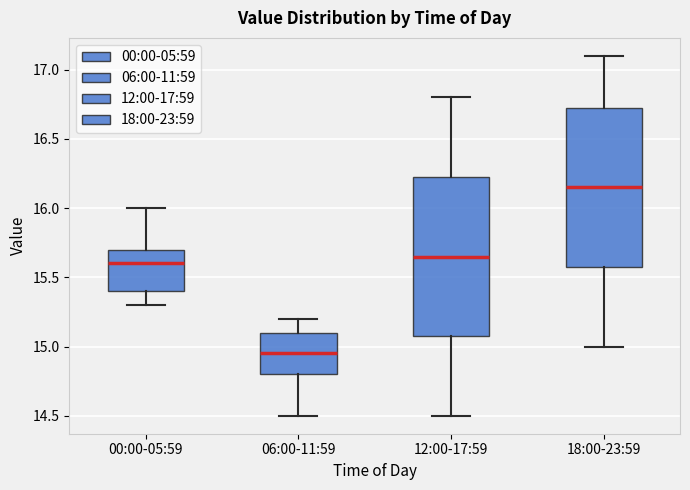

Where does the lower whisker of the box for 12:00-17:59 end on the y-axis? The values are not printed on the chart, so give them approximately, as read against the axis.

14.50